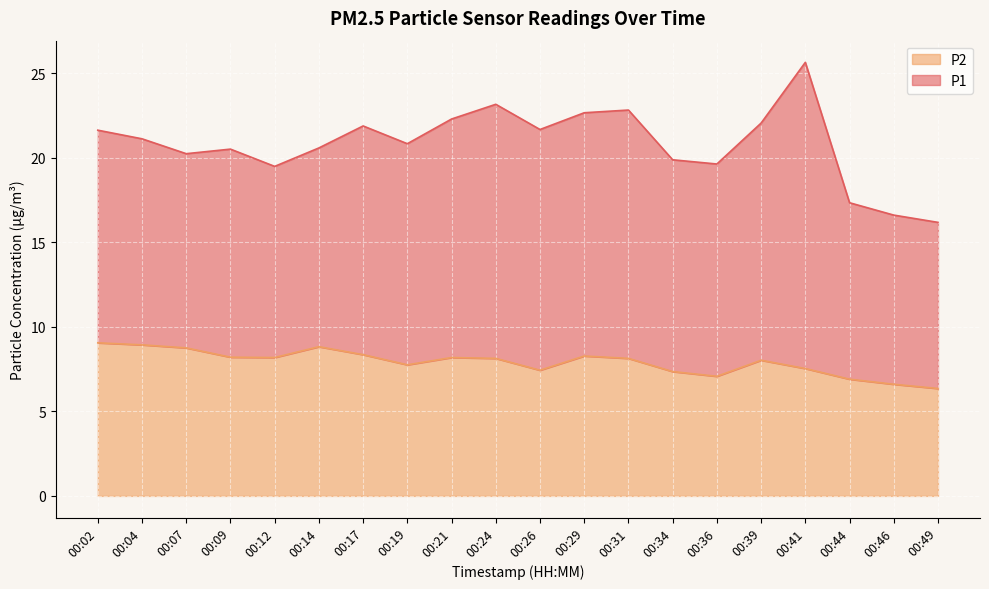

Where is the data nearest to the value 7?

00:36